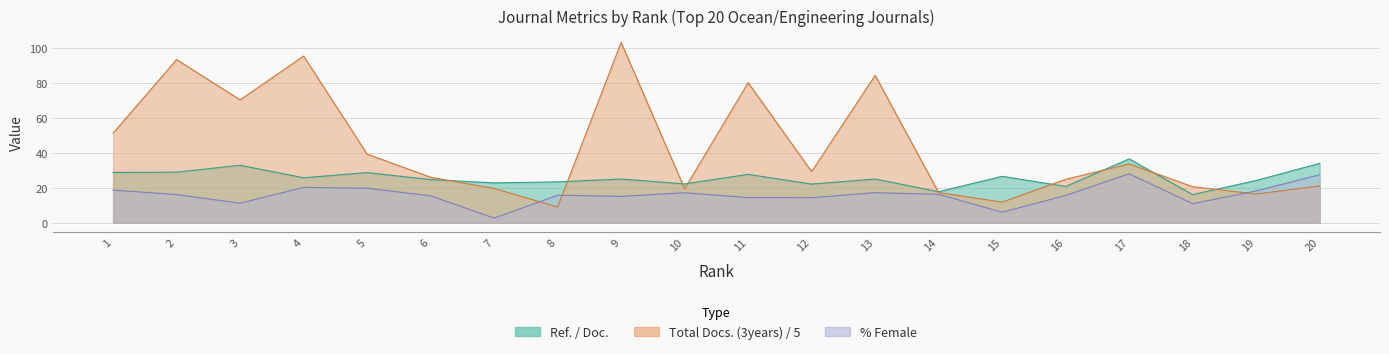

What is the sum of the Ref. / Doc. values at 12 and 7?

44.8